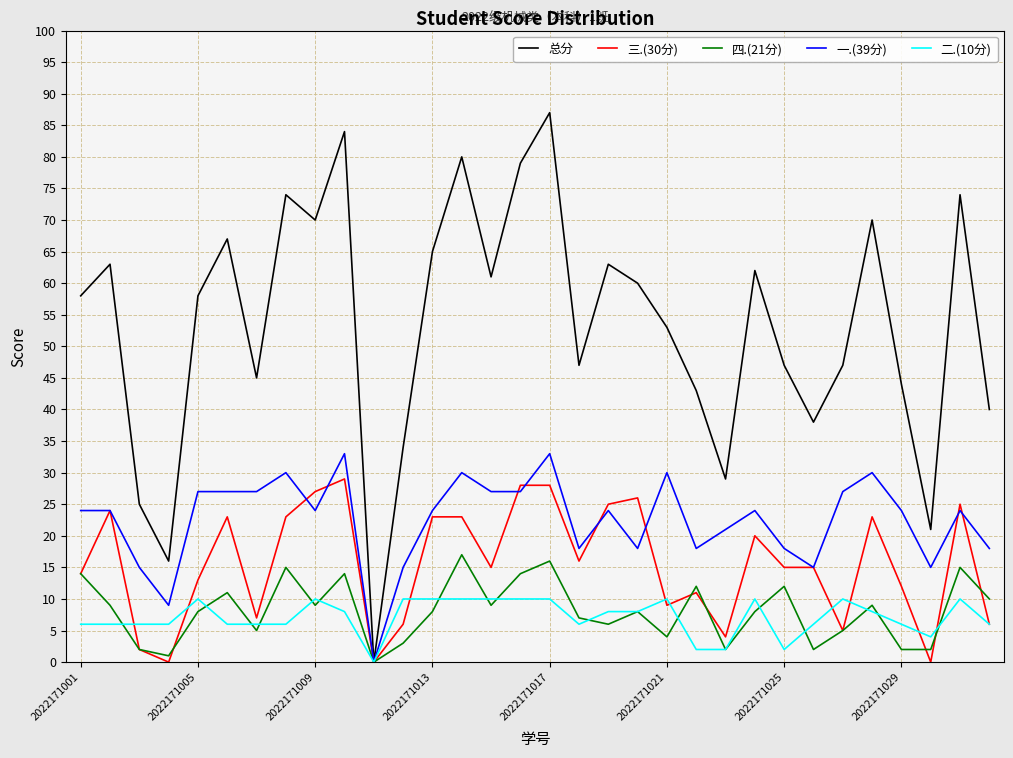

Which series has the largest total across all categories?

总分